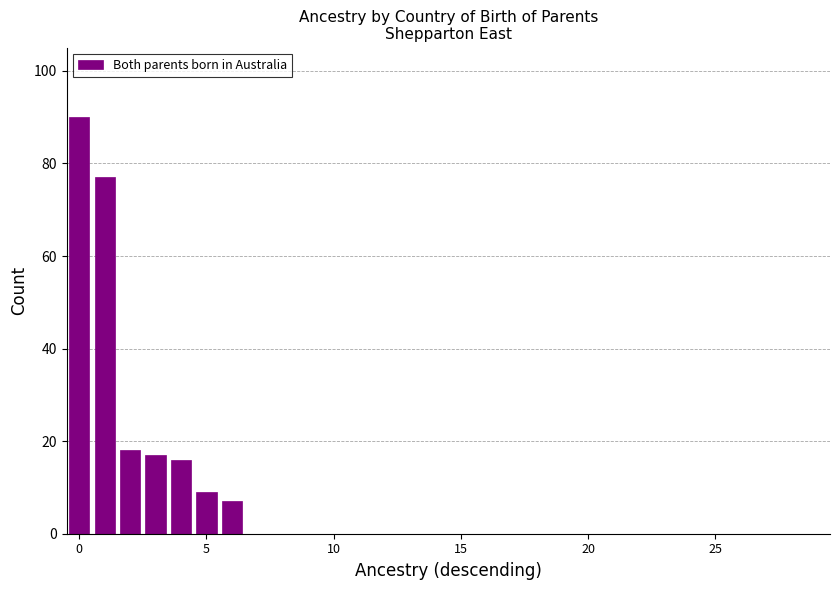

What is the sum of all values?

234